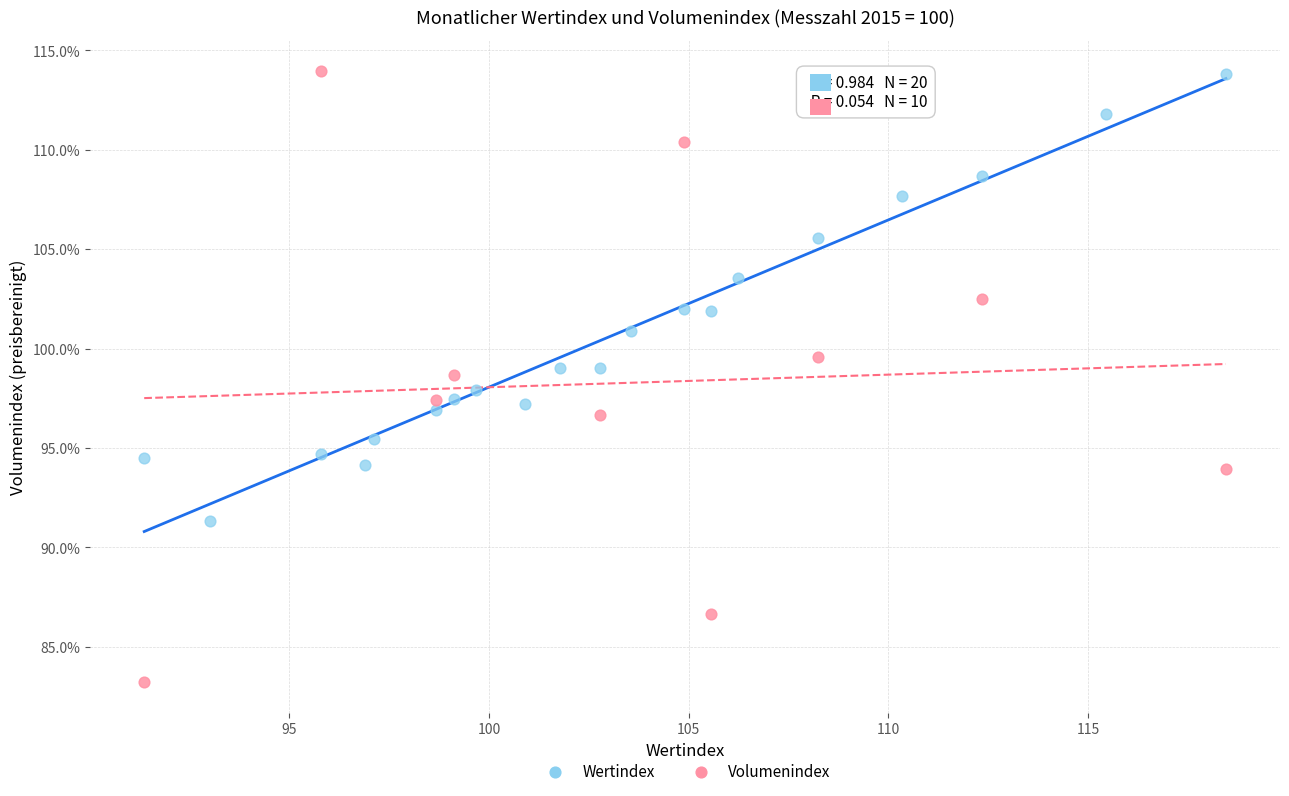

Which series has the widest spread of Y values?

Volumenindex